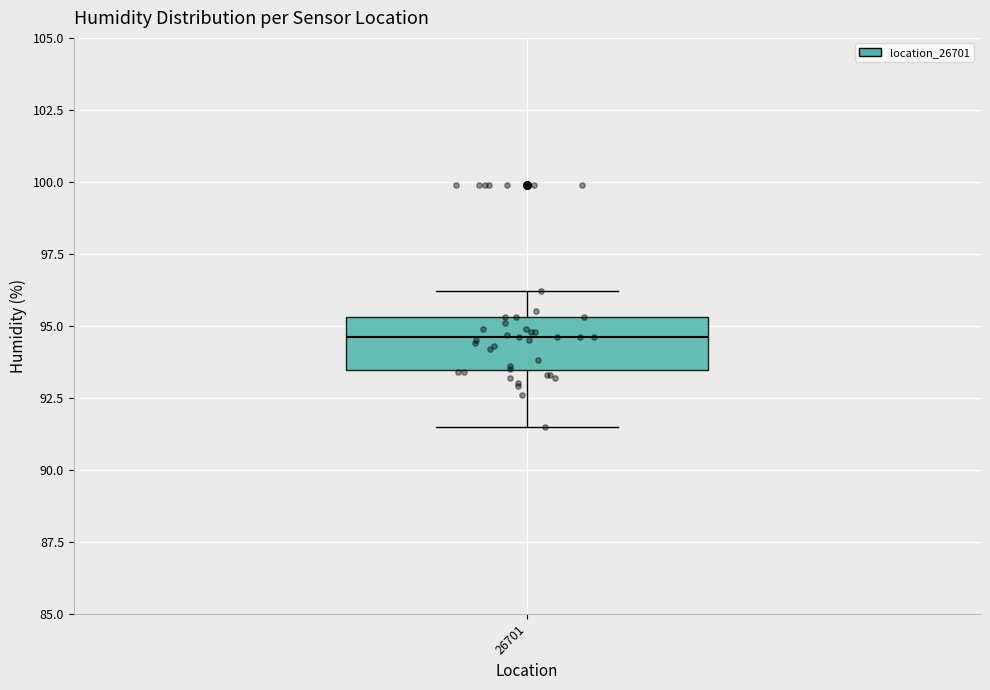

Where does the upper whisker of the box at x = 26701 end on the y-axis? The values are not printed on the chart, so give them approximately, as read against the axis.

96.0